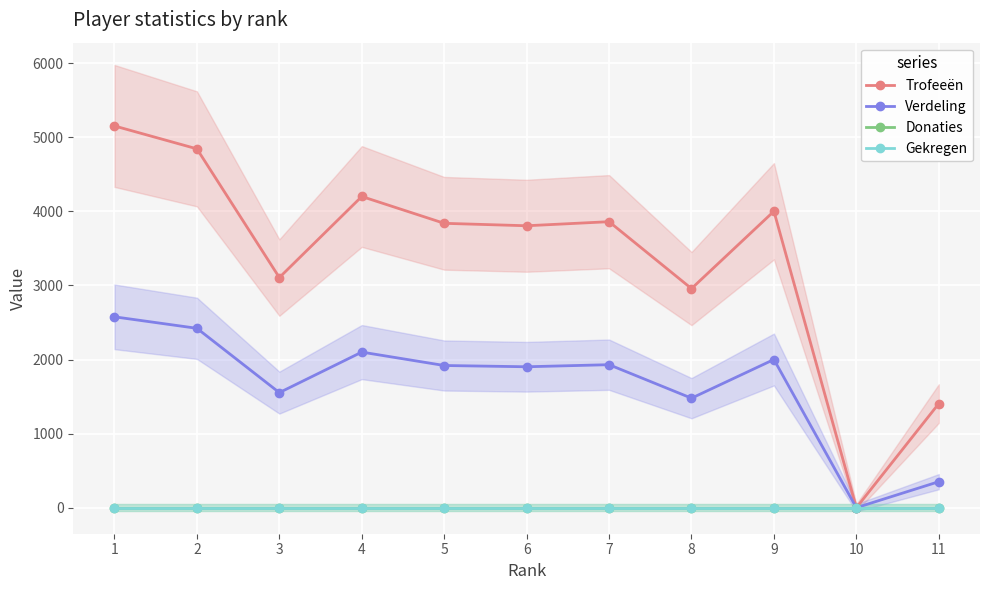

True or false: Trofeeën and Verdeling intersect in this chart.

False